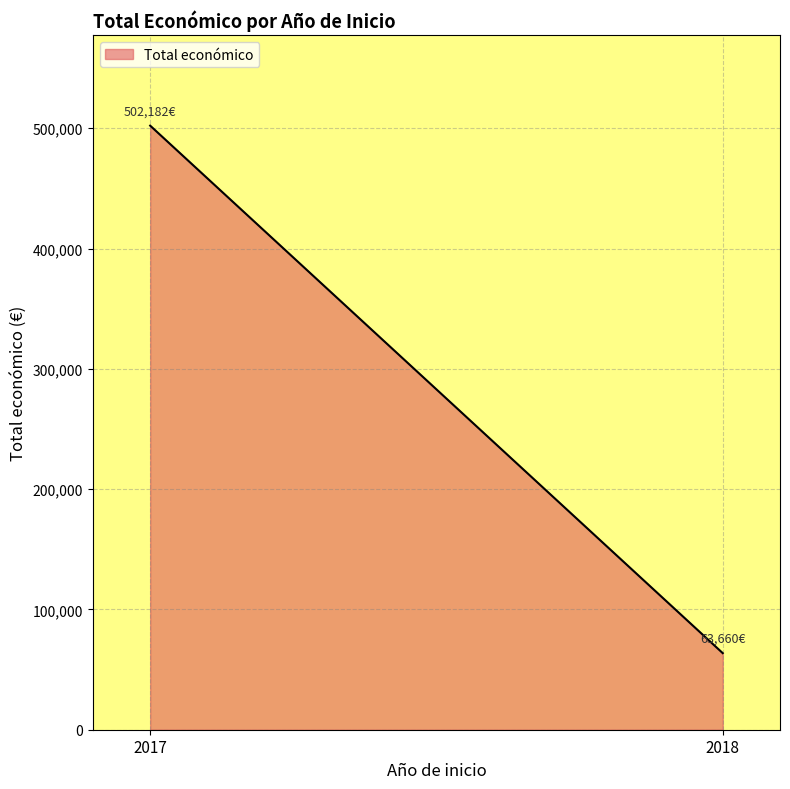

Rank the categories by value from lowest to highest.

2018, 2017